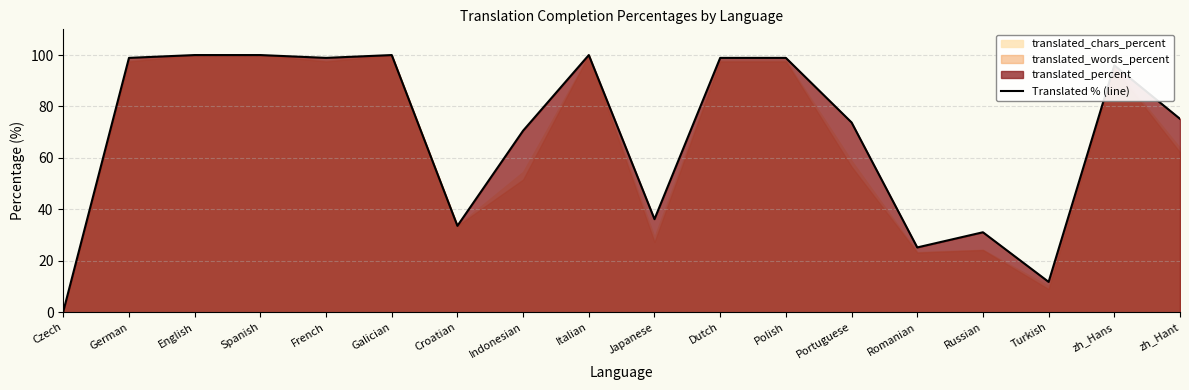

What is the change in value from Spanish to zh_Hans?

-4.0